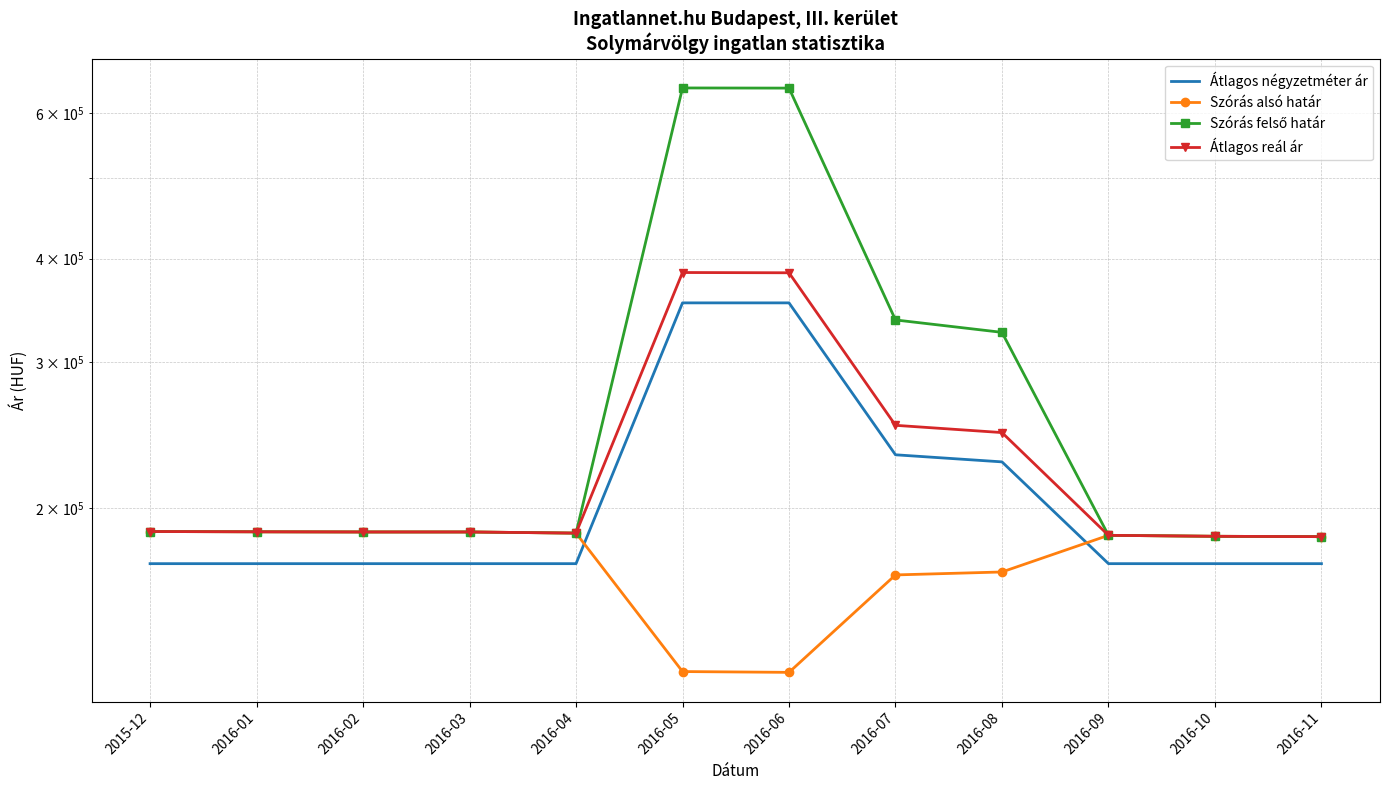

What is the spread (max minus min) of values at 2016-01?

15873